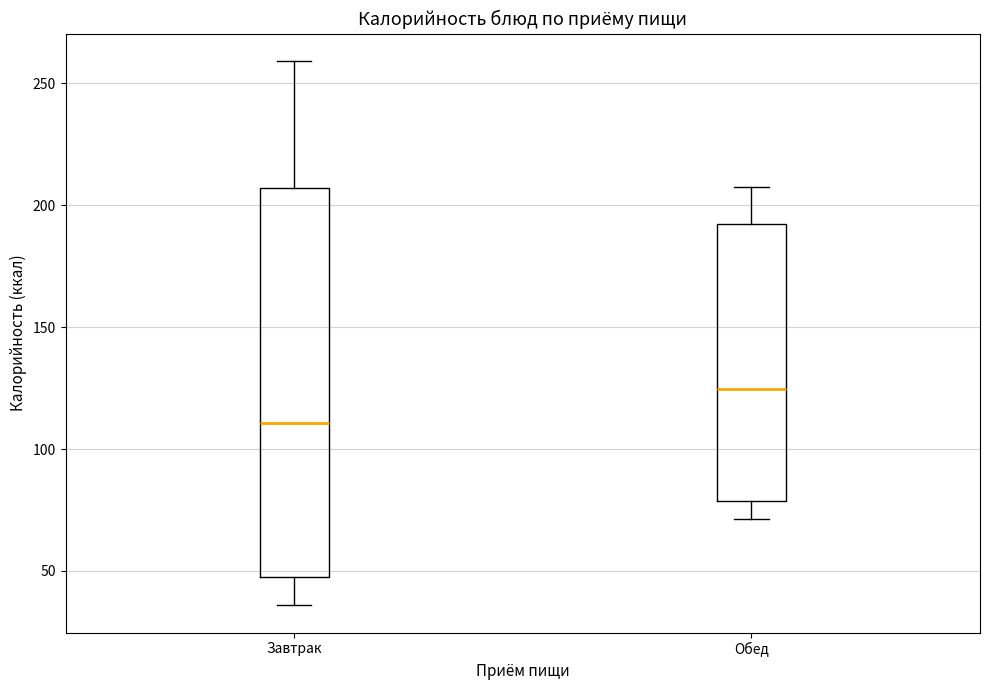

Reading left to right, read every box against the y-axis: the position of its median line, the range the box covers, and the ends of its whiskers. The values are not printed on the chart, so give them approximately, as read against the axis.

Завтрак: median 110, box 45 to 205, whiskers 35 to 260
Обед: median 125, box 80 to 190, whiskers 70 to 210